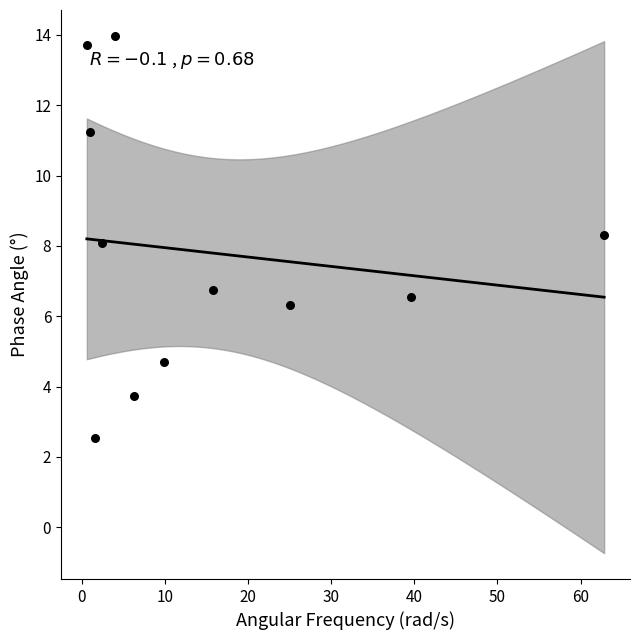

What is the average X value?

15.4